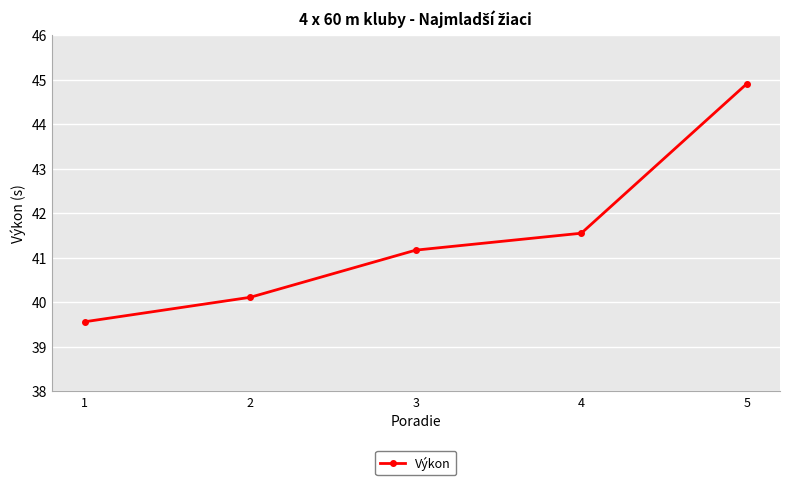

List the labels in order of value, largest first.

5, 4, 3, 2, 1